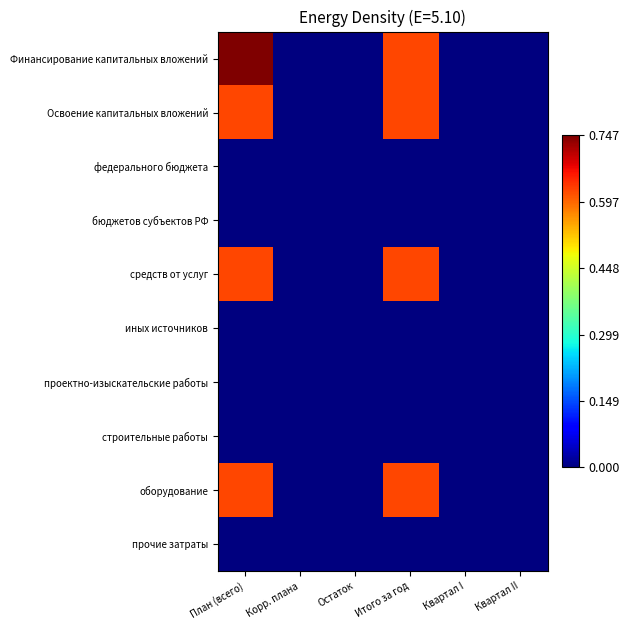

Rank the series at Корр. плана from lowest to highest value.

Финансирование капитальных вложений, Освоение капитальных вложений, федерального бюджета, бюджетов субъектов РФ, средств от услуг, иных источников, проектно-изыскательские работы, строительные работы, оборудование, прочие затраты